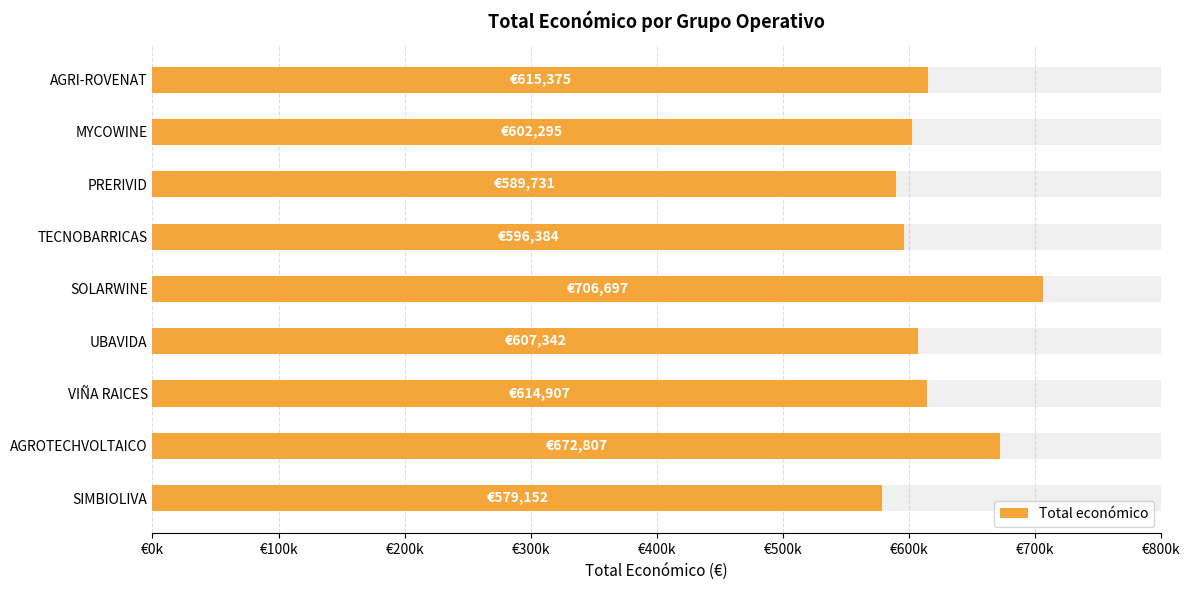

What is the value of the 9th bar from the left?

615375